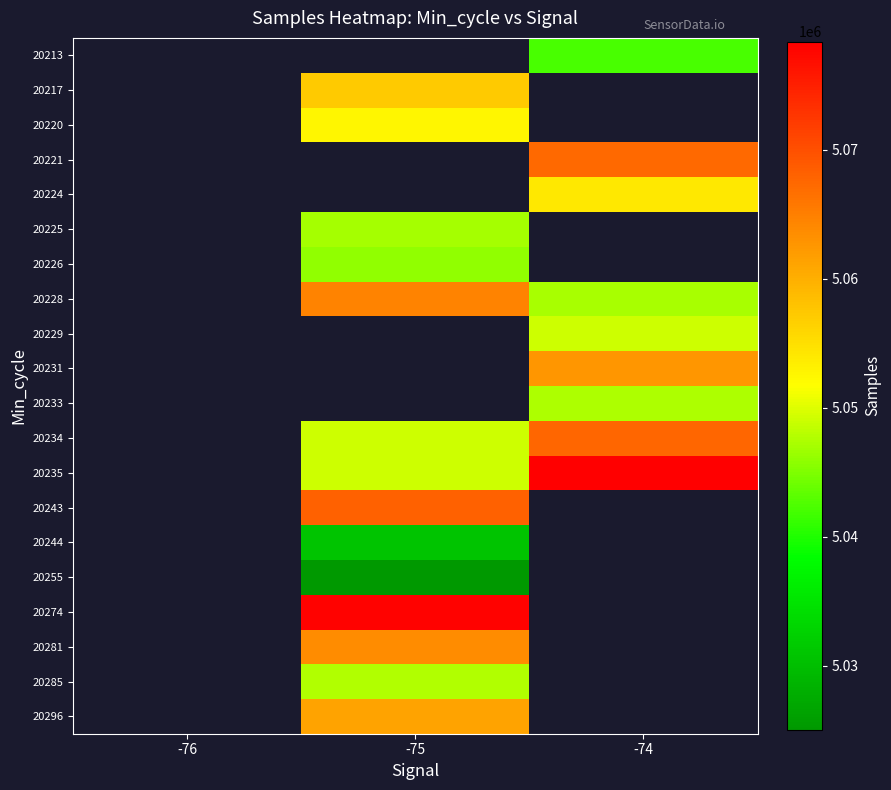

Which category has the highest value across all series?

-74